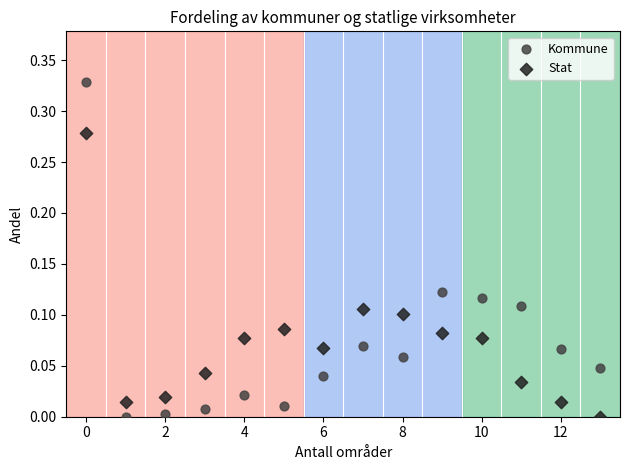

Which series reaches the maximum Y coordinate?

Kommune